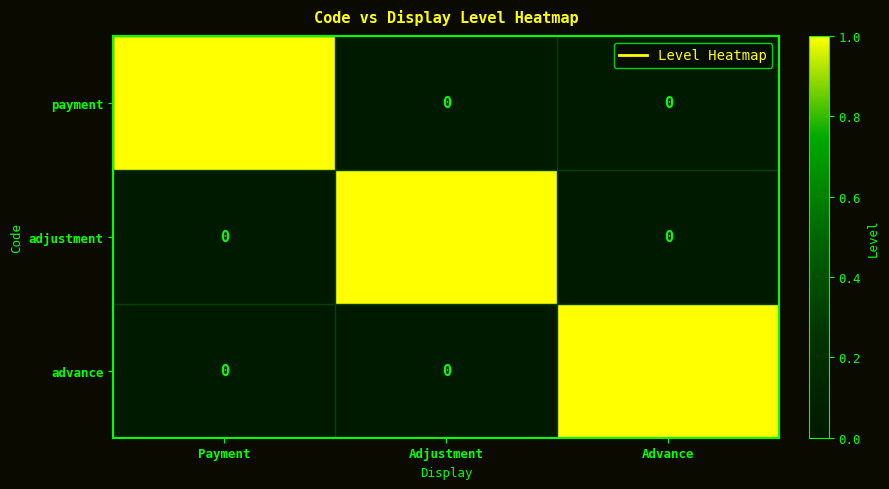

What is the total value across all series at Adjustment?

1